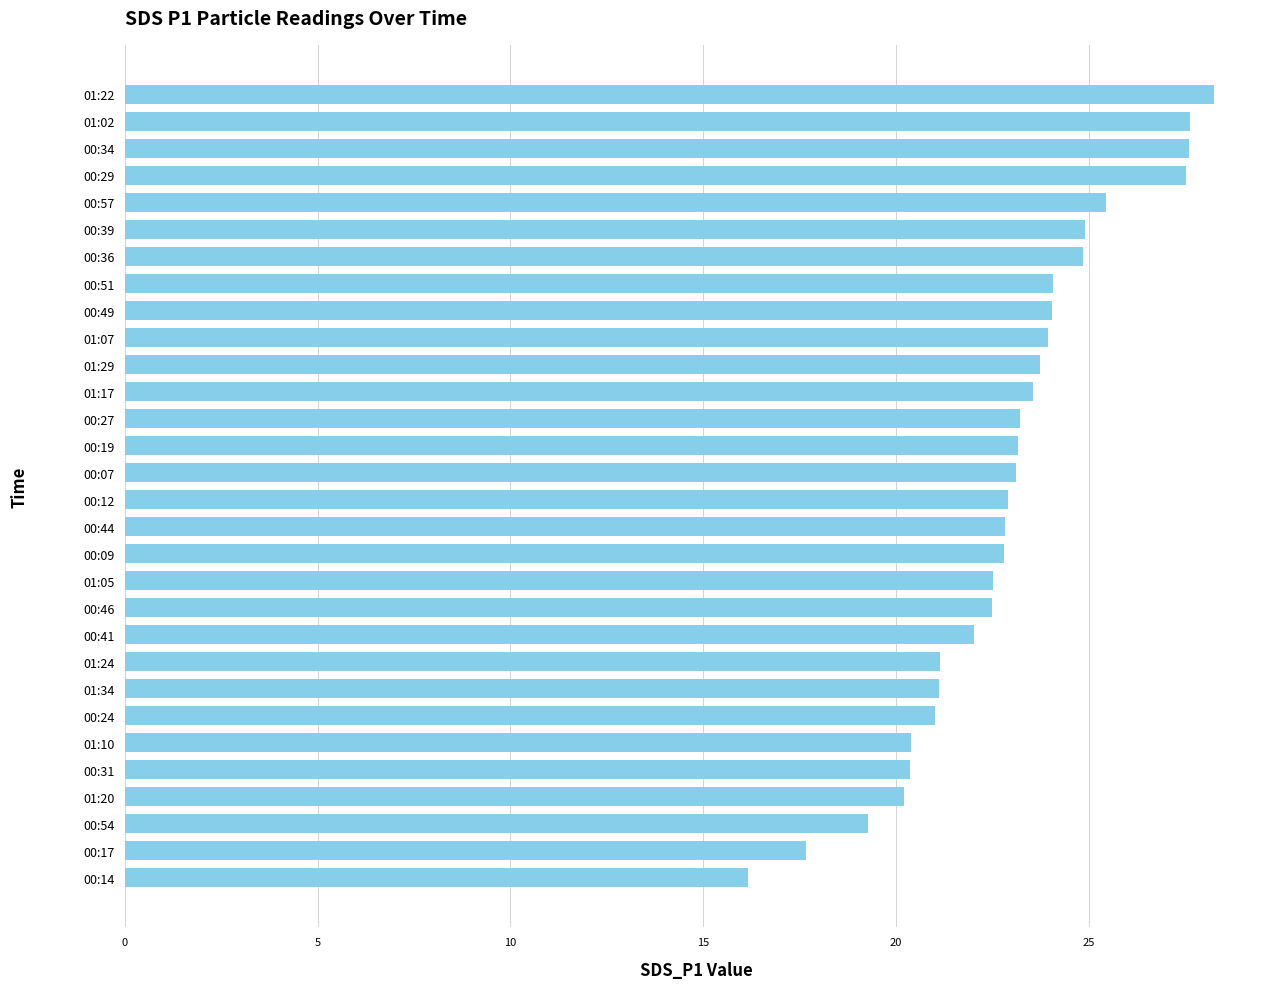

What is the approximate value at 00:29?

27.5